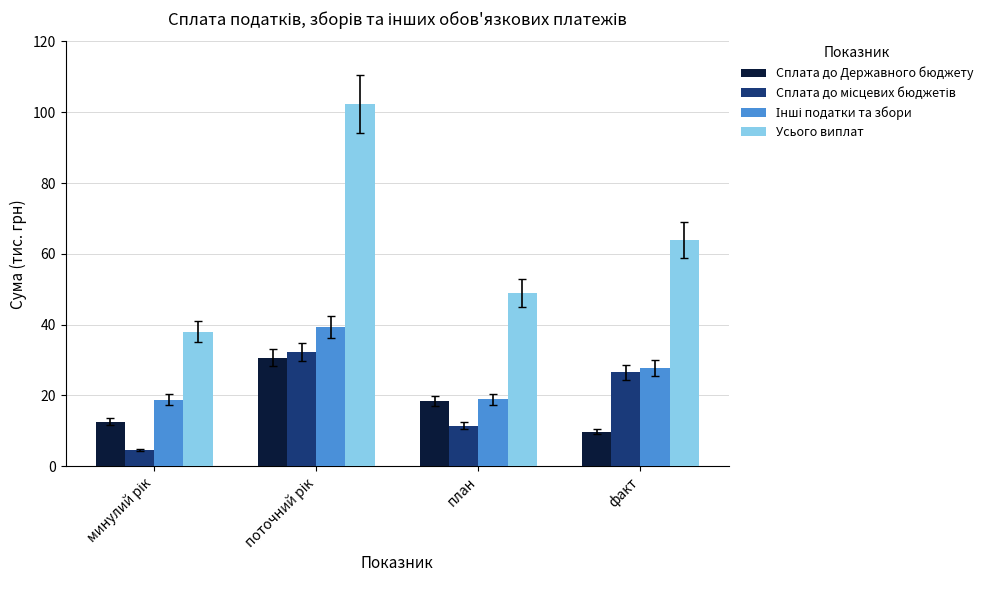

Which series has the largest range (max minus min)?

Усього виплат